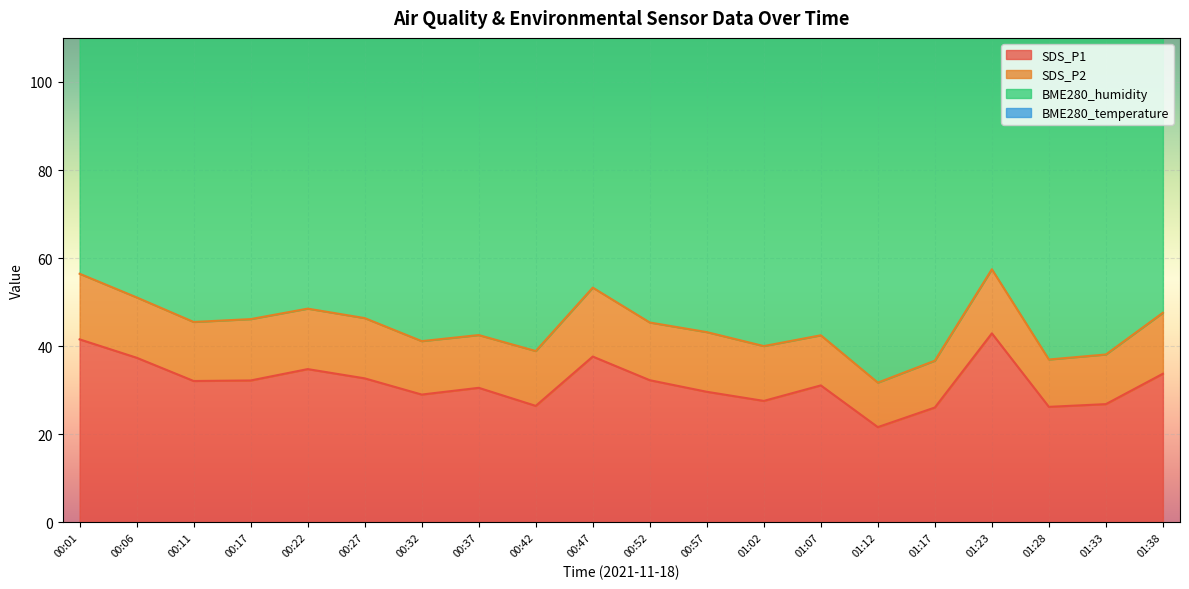

True or false: SDS_P2 and BME280_temperature cross at least once.

False